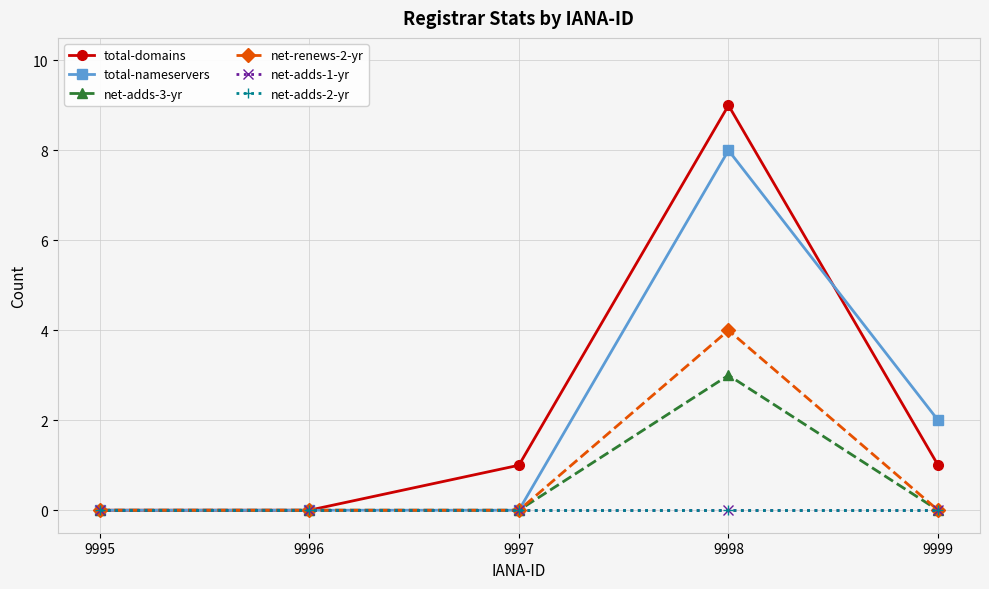

True or false: net-renews-2-yr and total-nameservers intersect in this chart.

False